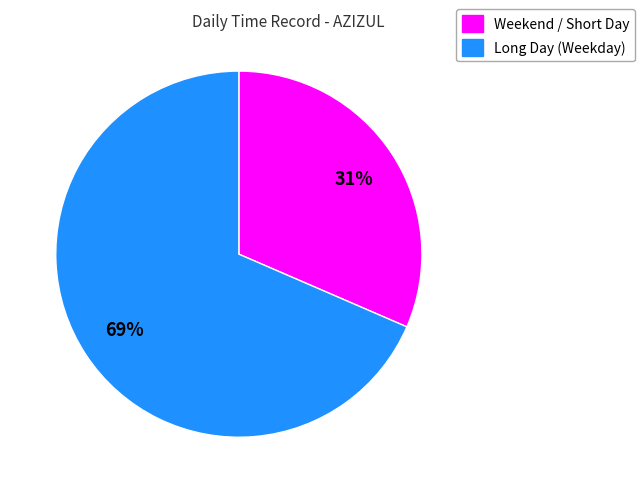

Does any single category account for the majority?

Yes